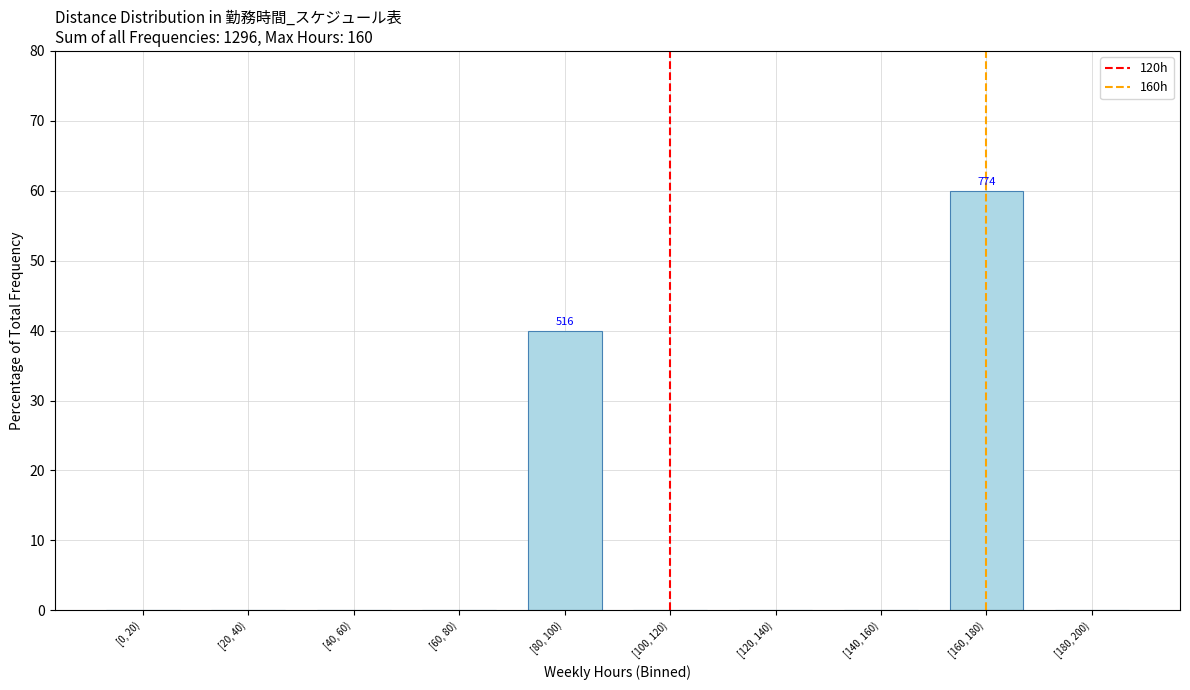

Reading left to right, transcribe all the data shown in this chart.

[0, 20)=0	[20, 40)=0	[40, 60)=0	[60, 80)=0	[80, 100)=40	[100, 120)=0	[120, 140)=0	[140, 160)=0	[160, 180)=60	[180, 200)=0